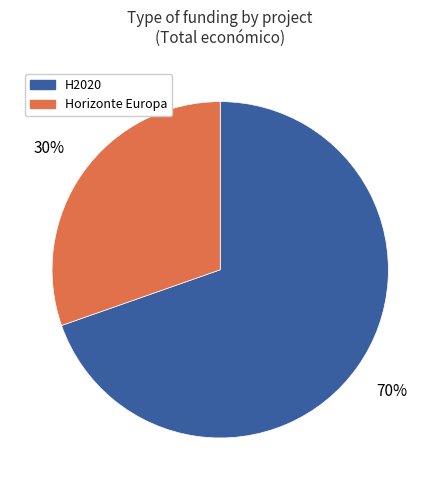

Which slice is the smallest?

Horizonte Europa